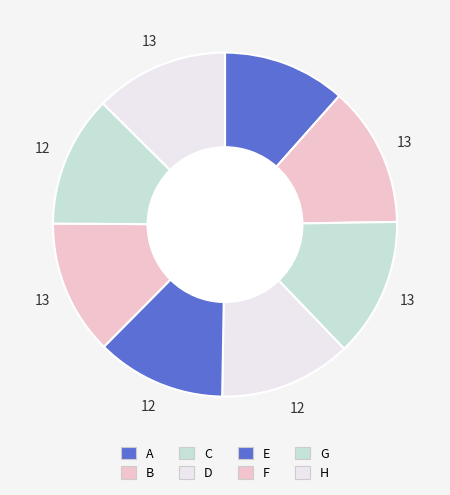

Rank the categories by value from highest to lowest.

B, C, F, H, D, G, E, A